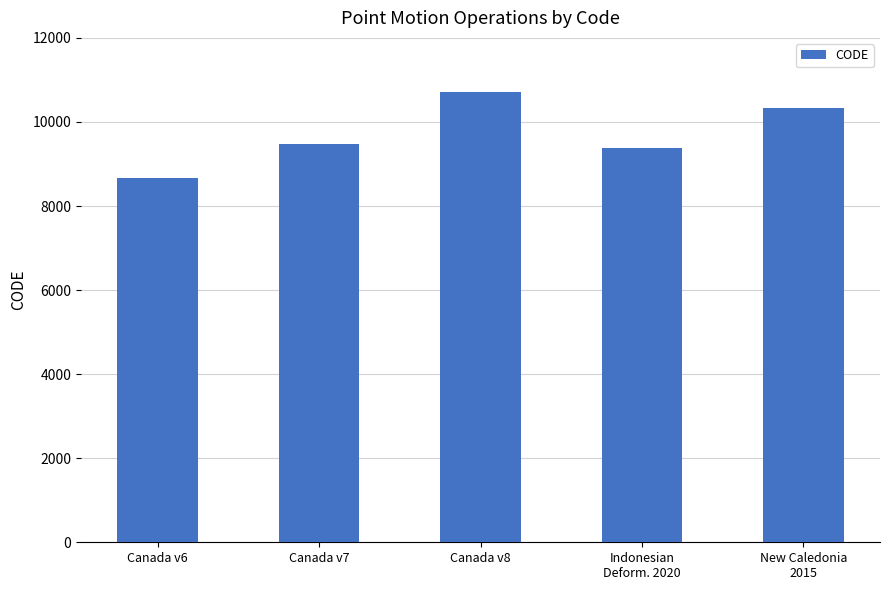

Which has a higher value, Canada v8 or Canada v7?

Canada v8